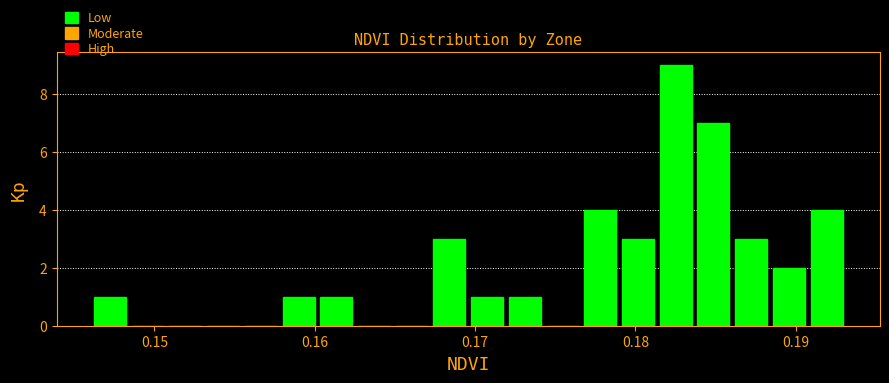

Around what value on the x-axis is the tallest bar? Give the approximate position of its centre, as read against the axis.

0.183